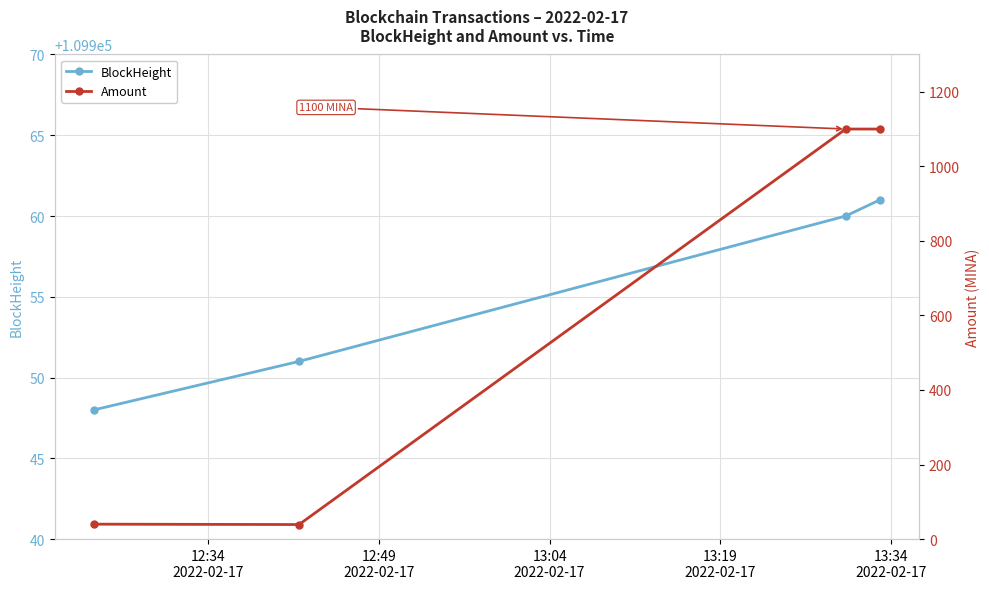

True or false: BlockHeight has more than 0 interior local peaks.

False